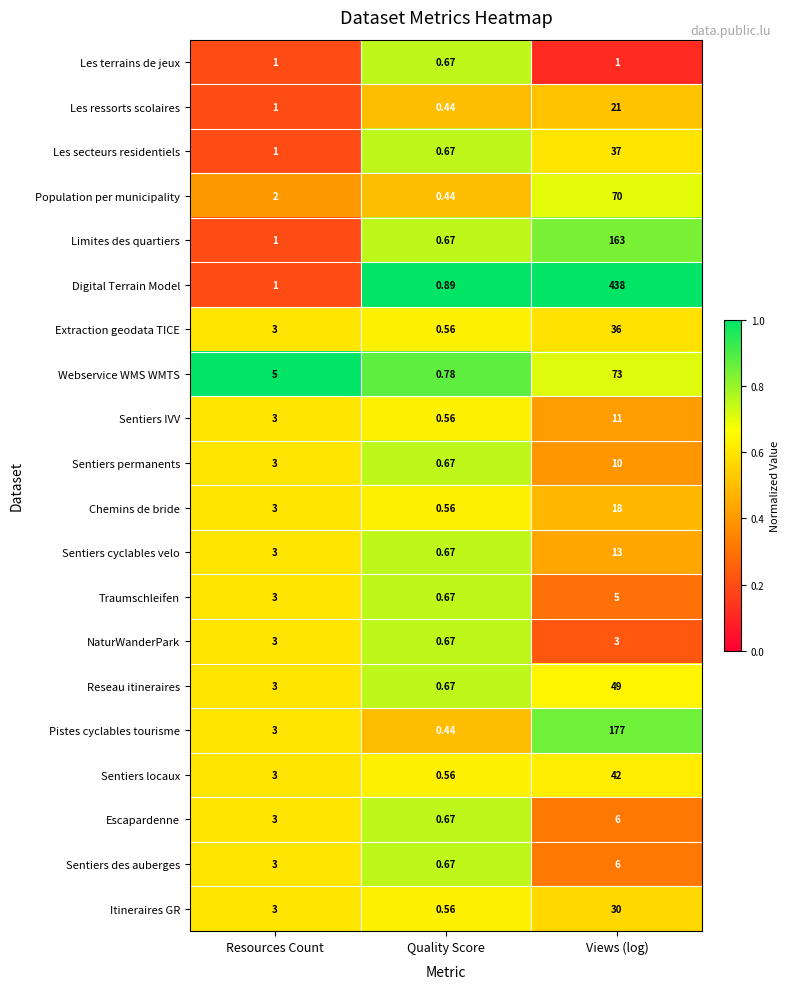

List the labels in order of Les ressorts scolaires value, largest first.

Views (log), Resources Count, Quality Score